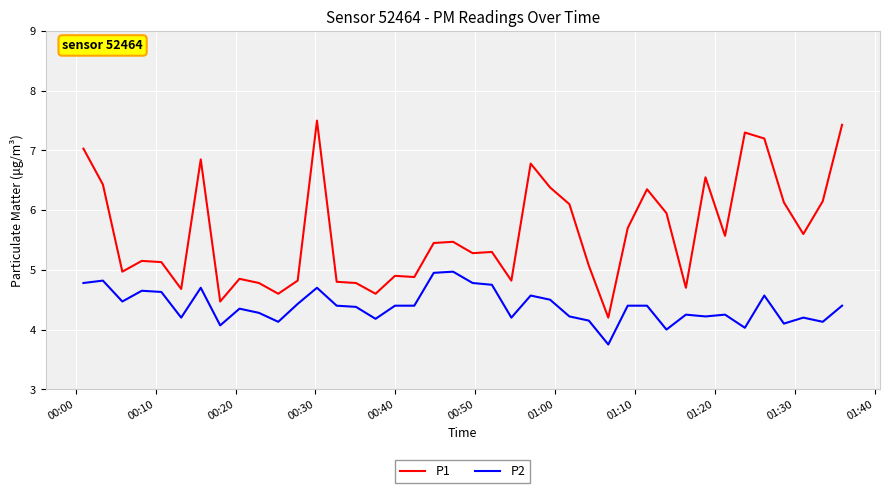

What is the smallest value displayed?

3.8